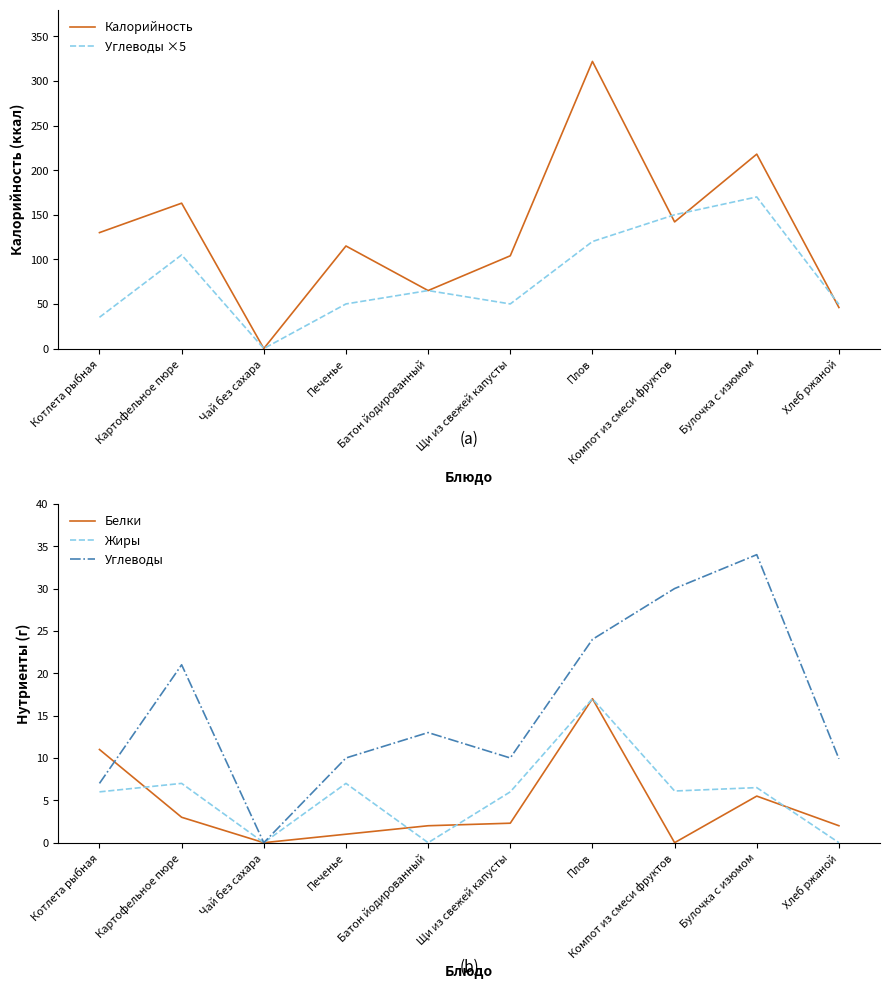

Between Плов and Хлеб ржаной, which series saw the biggest shift?

Калорийность